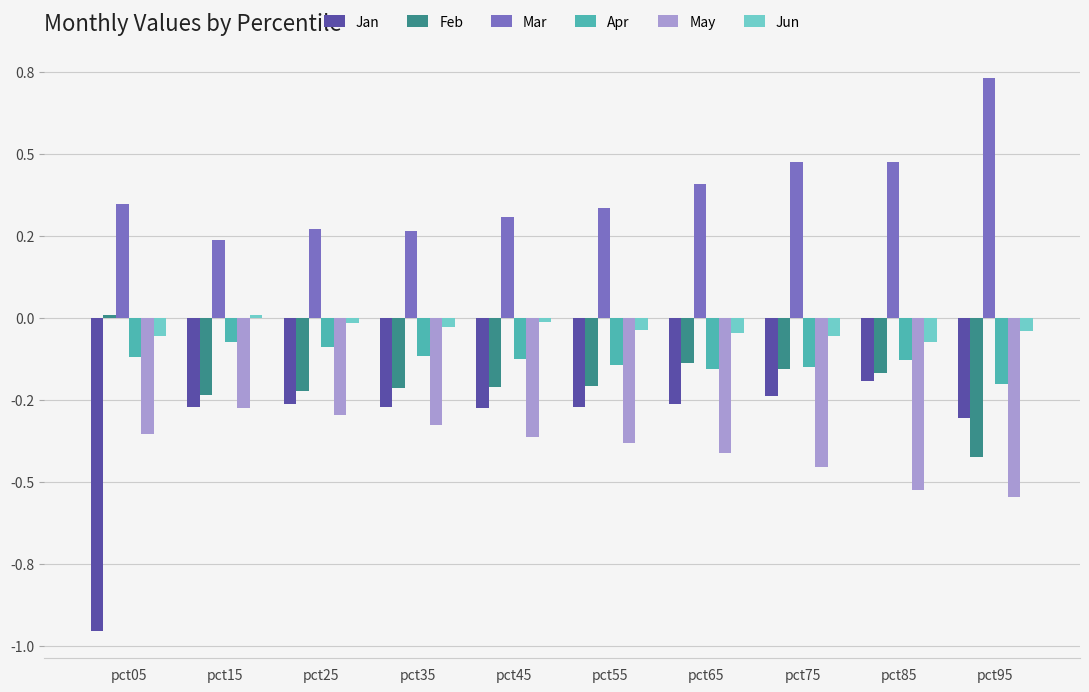

True or false: Apr has a value of -0.3 at pct75.

False